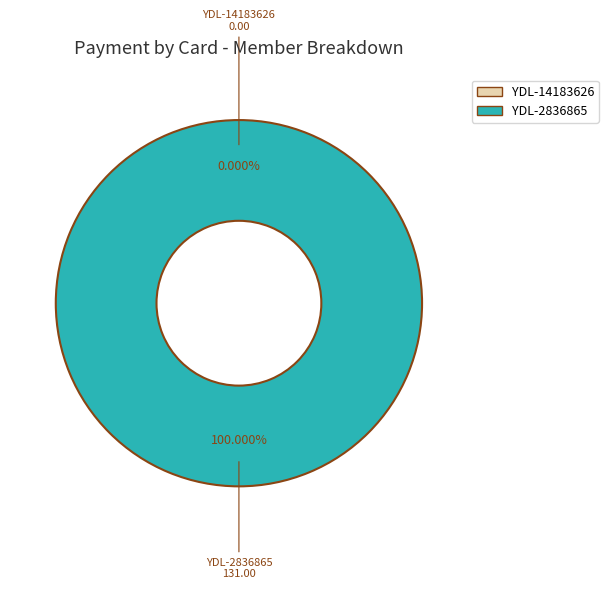

What is the smallest slice in the pie chart?

YDL-14183626